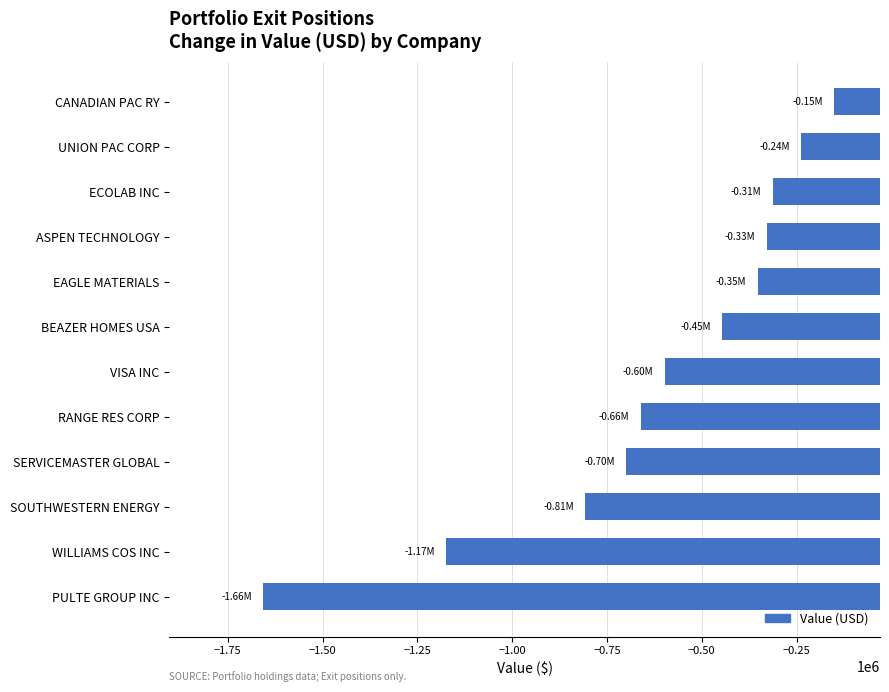

Rank the categories by value from highest to lowest.

CANADIAN PAC RY, UNION PAC CORP, ECOLAB INC, ASPEN TECHNOLOGY, EAGLE MATERIALS, BEAZER HOMES USA, VISA INC, RANGE RES CORP, SERVICEMASTER GLOBAL, SOUTHWESTERN ENERGY, WILLIAMS COS INC, PULTE GROUP INC